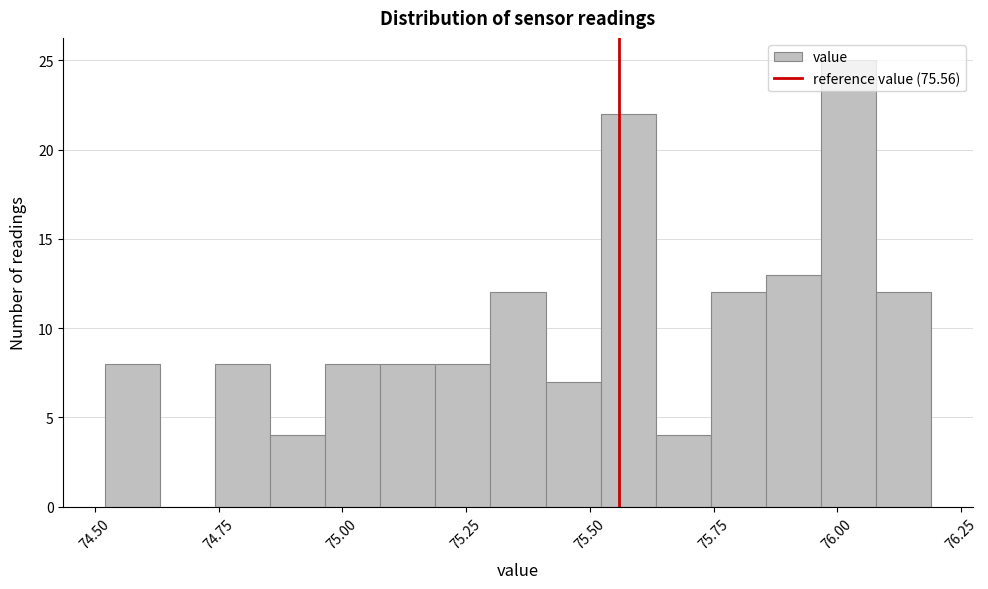

Around what value on the x-axis is the tallest bar? Give the approximate position of its centre, as read against the axis.

76.00